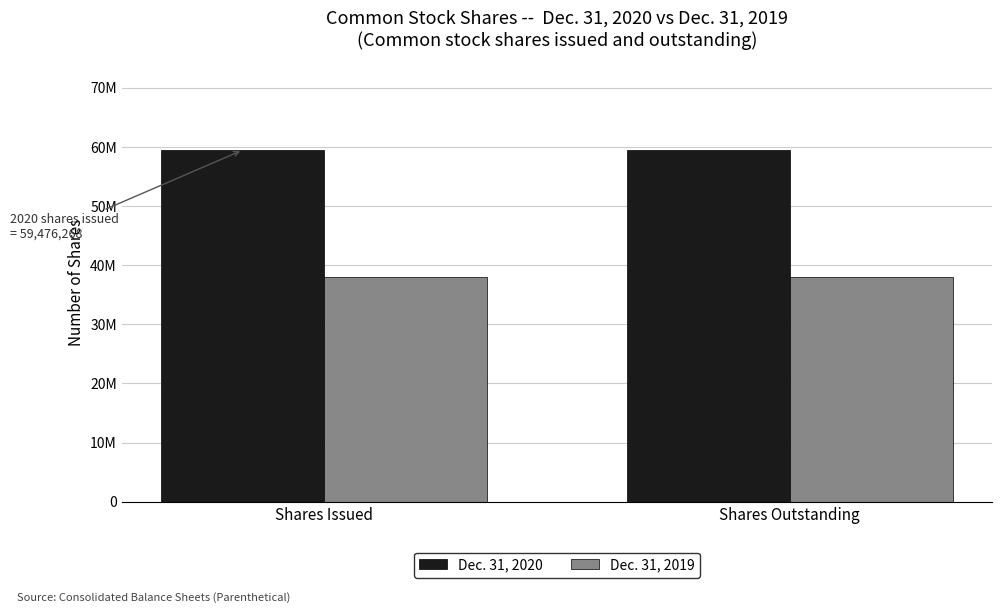

What is the minimum value shown in the chart?

38001543